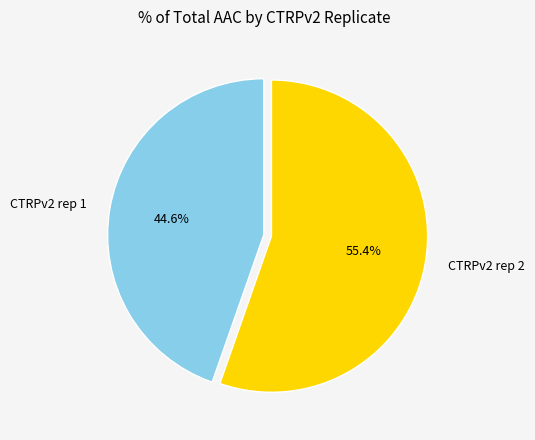

Count the number of slices in the pie.

2